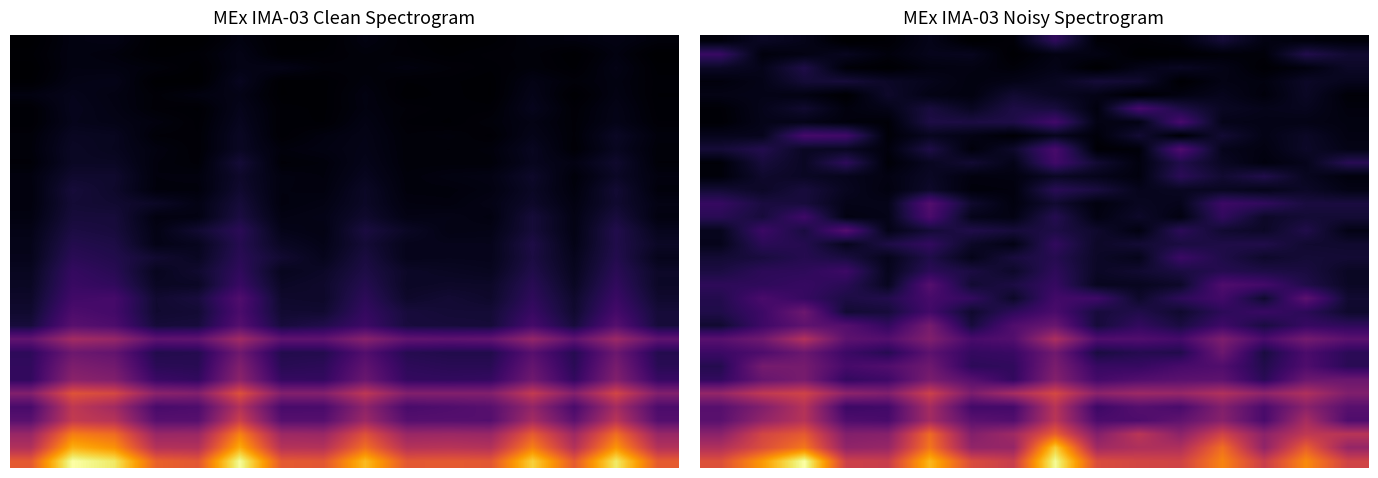

Between 15 and 4, which is larger?

15